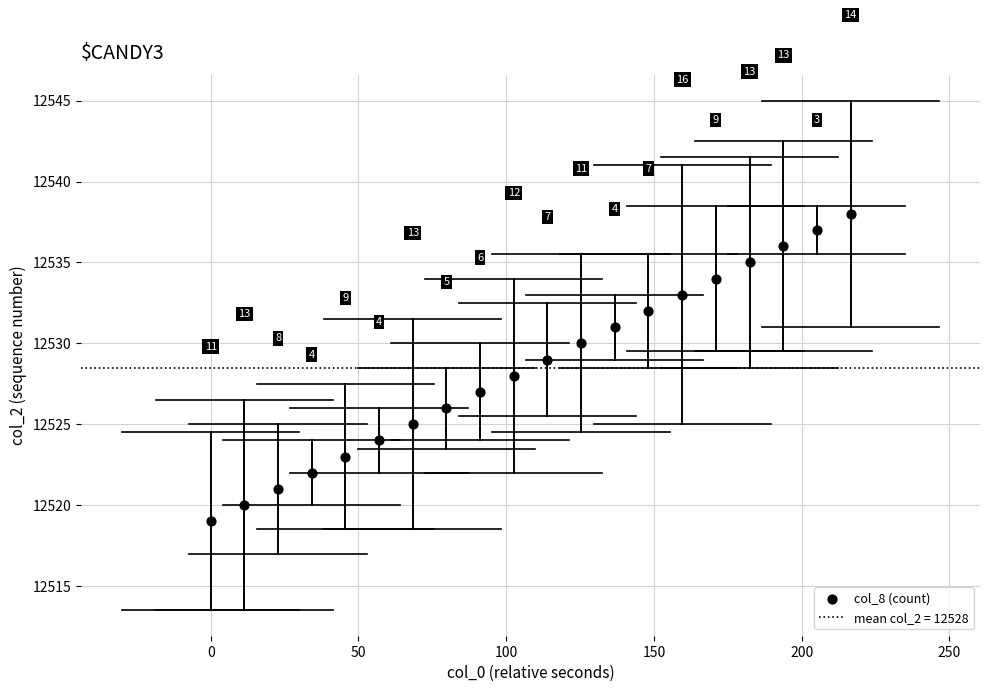

What is the range of Y values (max minus min)?

19